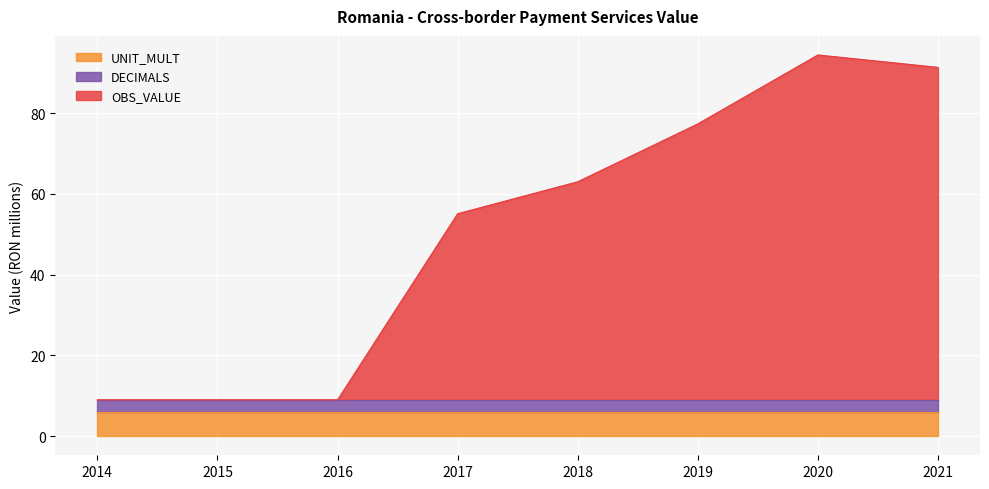

Reading left to right, extract all data points from this chart.

OBS_VALUE: 0.0	0.0	0.0	46.1	54.0	68.3	85.4	82.3
DECIMALS: 3.0	3.0	3.0	3.0	3.0	3.0	3.0	3.0
UNIT_MULT: 6.0	6.0	6.0	6.0	6.0	6.0	6.0	6.0